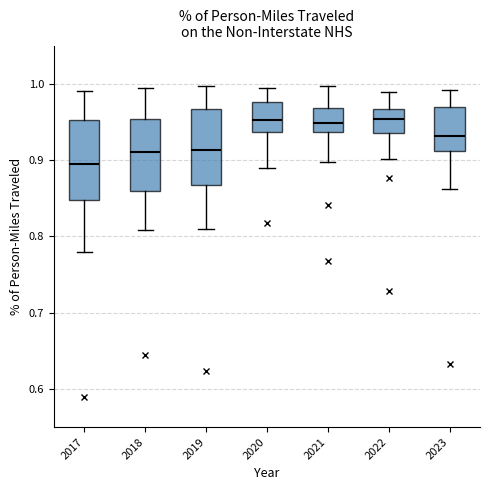

Reading left to right, read every box against the y-axis: the position of its median line, the range the box covers, and the ends of its whiskers. The values are not printed on the chart, so give them approximately, as read against the axis.

2017: median 0.90, box 0.85 to 0.95, whiskers 0.78 to 0.99
2018: median 0.91, box 0.86 to 0.95, whiskers 0.81 to 1.00
2019: median 0.91, box 0.87 to 0.97, whiskers 0.81 to 1.00
2020: median 0.95, box 0.94 to 0.98, whiskers 0.89 to 0.99
2021: median 0.95, box 0.94 to 0.97, whiskers 0.90 to 1.00
2022: median 0.95, box 0.94 to 0.97, whiskers 0.90 to 0.99
2023: median 0.93, box 0.91 to 0.97, whiskers 0.86 to 0.99